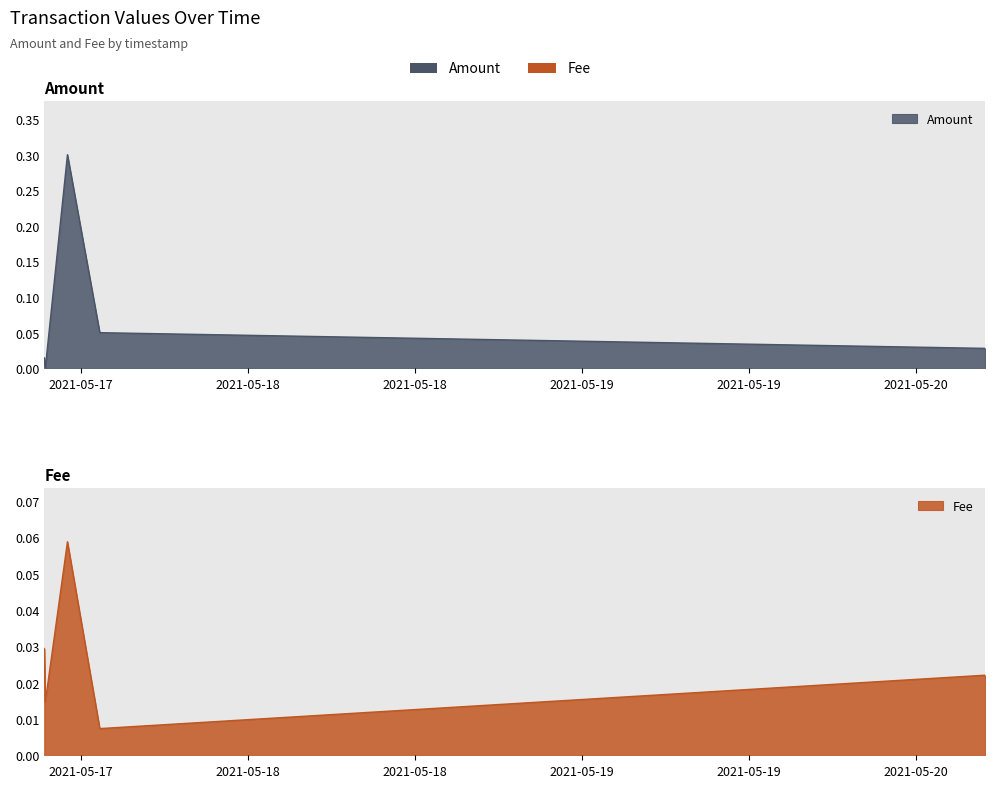

The value of Amount at 2021-05-17 11:02:29 is 0.3. True or false?

True